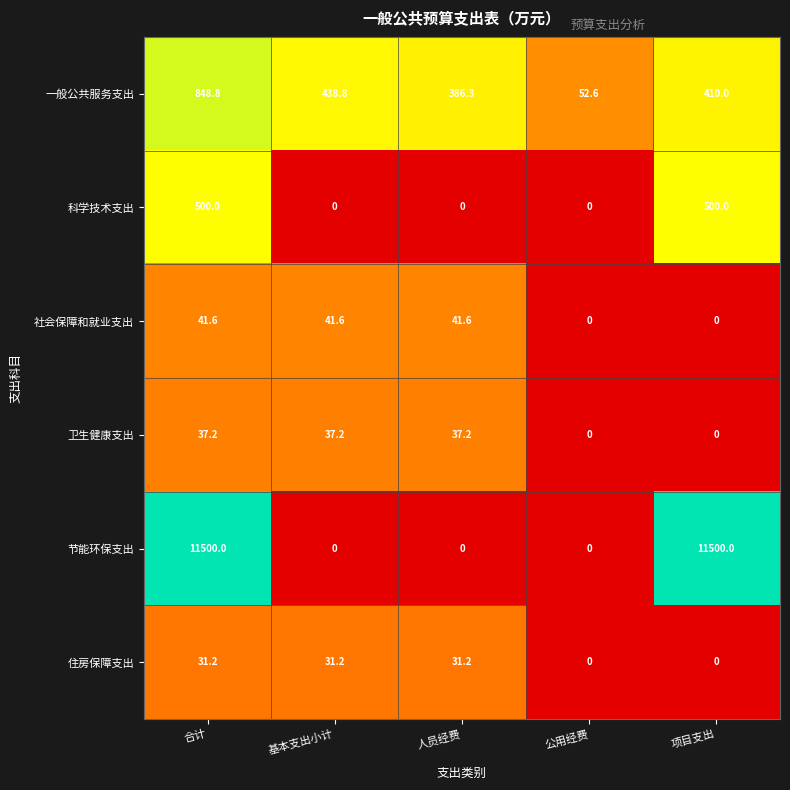

Reading left to right, what are all the values shown in this chart?

一般公共服务支出: 合计=848.8	基本支出小计=438.8	人员经费=386.3	公用经费=52.6	项目支出=410.0
科学技术支出: 合计=500.0	基本支出小计=0.0	人员经费=0.0	公用经费=0.0	项目支出=500.0
社会保障和就业支出: 合计=41.6	基本支出小计=41.6	人员经费=41.6	公用经费=0.0	项目支出=0.0
卫生健康支出: 合计=37.2	基本支出小计=37.2	人员经费=37.2	公用经费=0.0	项目支出=0.0
节能环保支出: 合计=11500.0	基本支出小计=0.0	人员经费=0.0	公用经费=0.0	项目支出=11500.0
住房保障支出: 合计=31.2	基本支出小计=31.2	人员经费=31.2	公用经费=0.0	项目支出=0.0